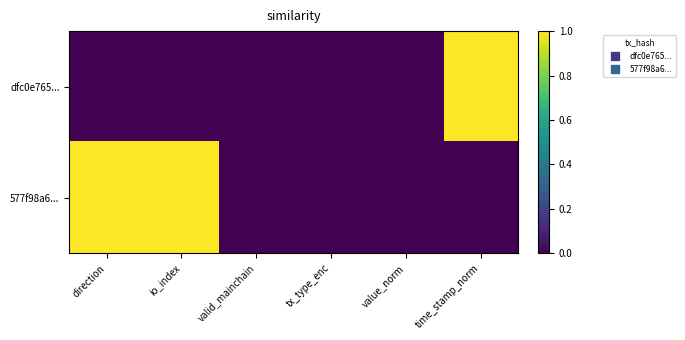

Which series has the largest range (max minus min)?

dfc0e765...